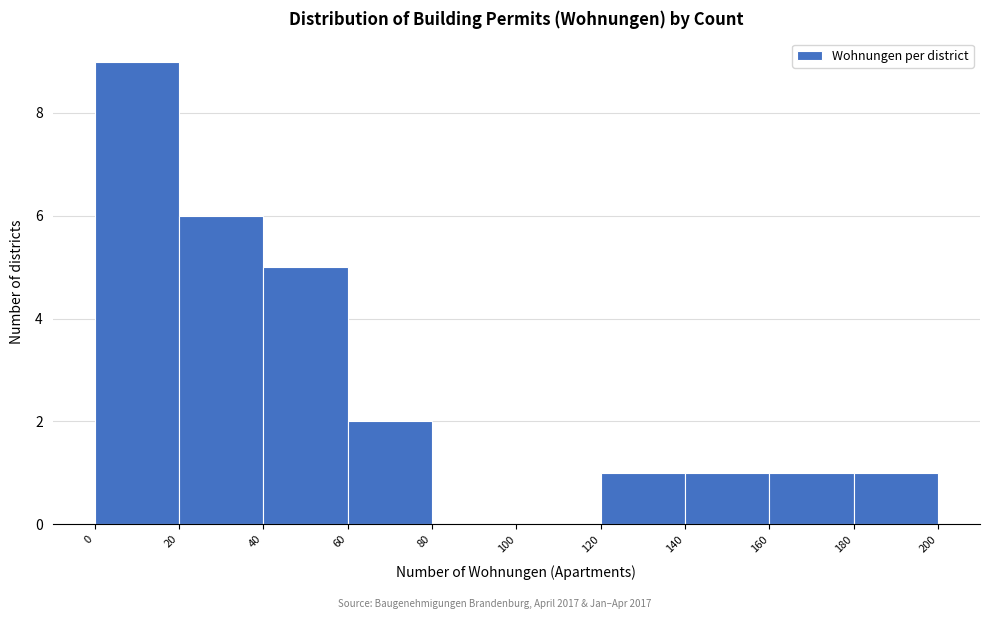

How tall is the bar that spans 0 to 20 on the x-axis? The values are not printed on the chart, so give them approximately, as read against the axis.

9